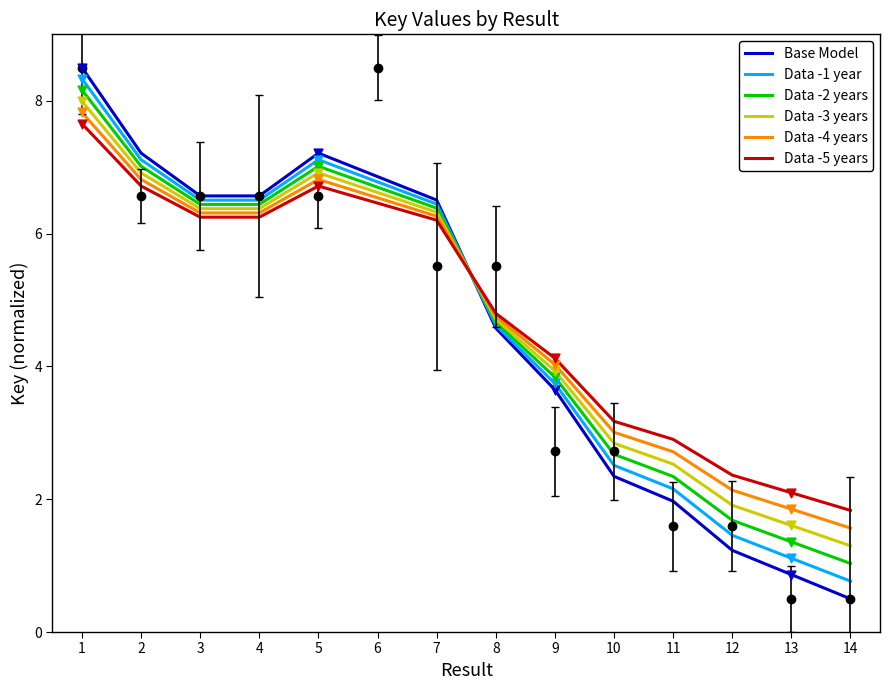

What are all the series names shown in the legend?

Base Model, Data -1 year, Data -2 years, Data -3 years, Data -4 years, Data -5 years